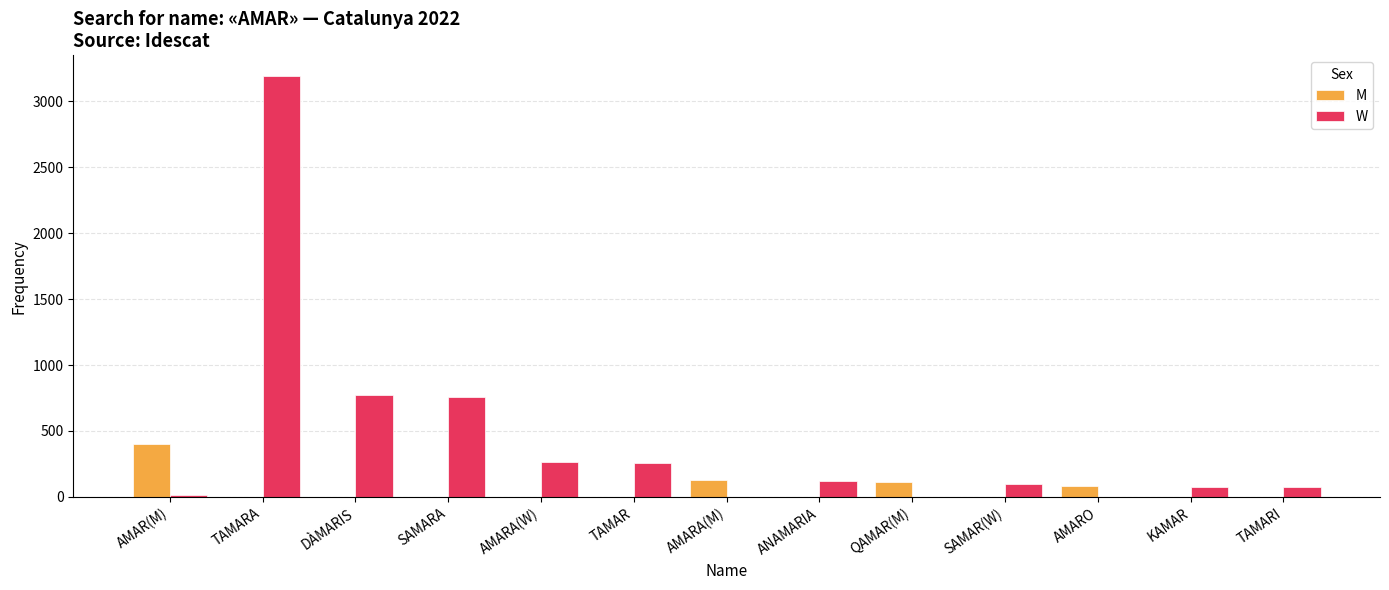

What is the sum of all W values?

5614